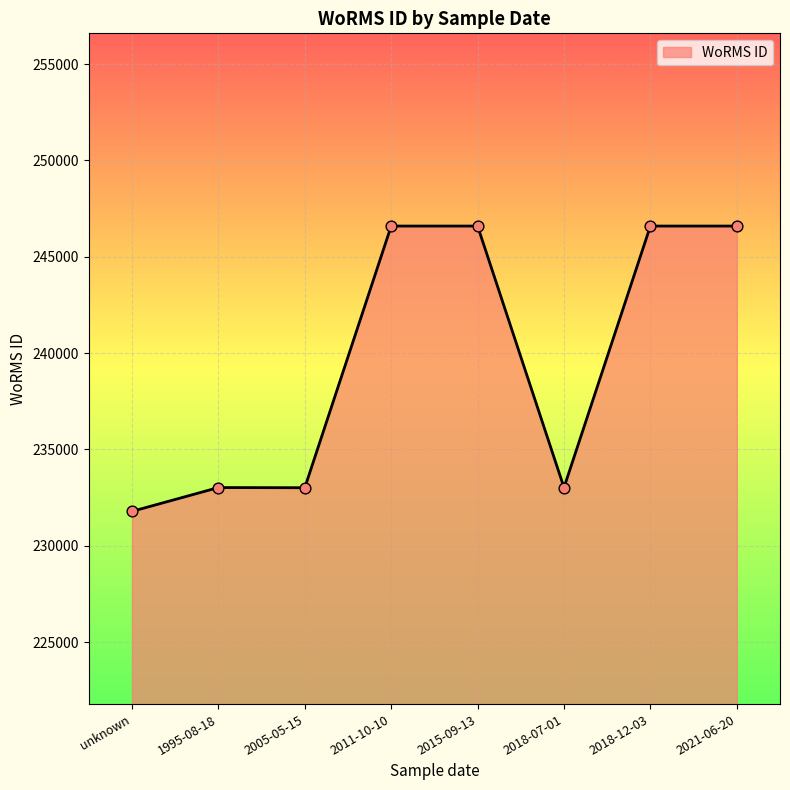

What is the change in value from 2018-07-01 to 2018-12-03?

+13569